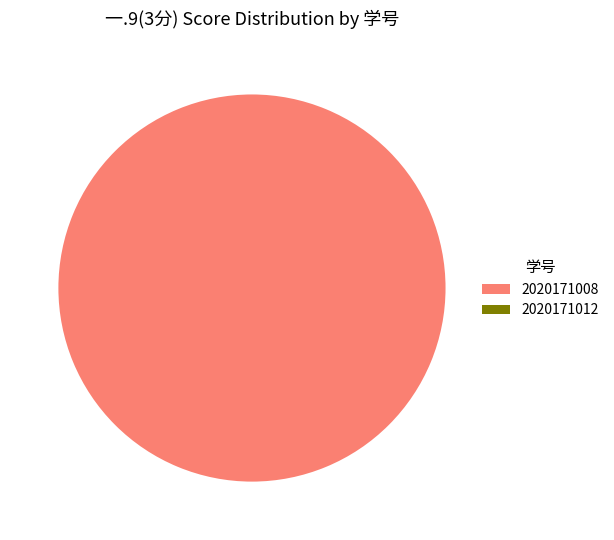

Which slice is the largest?

2020171008